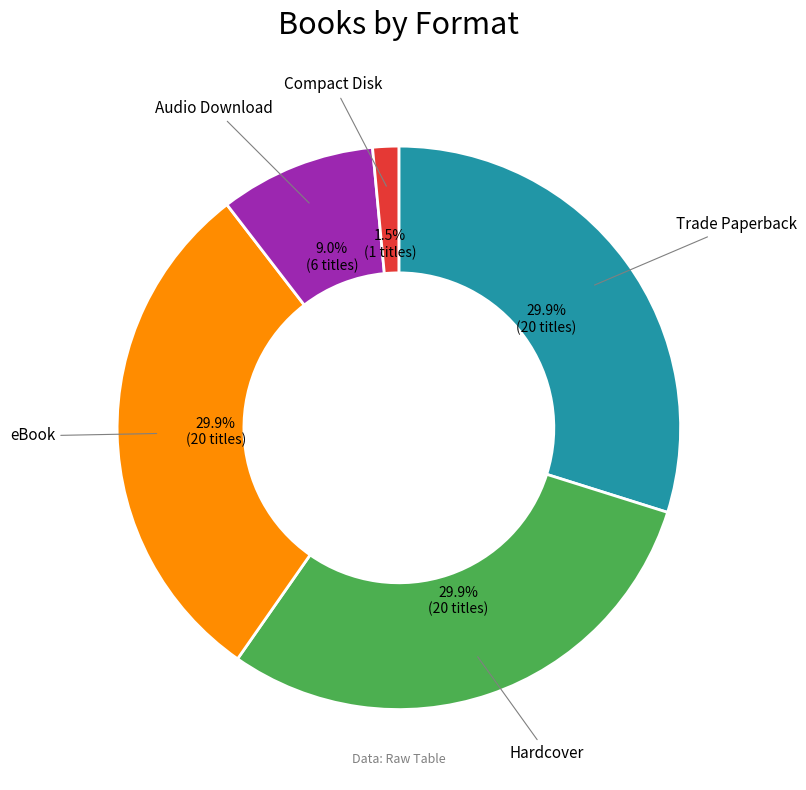

Does any single category account for the majority?

No